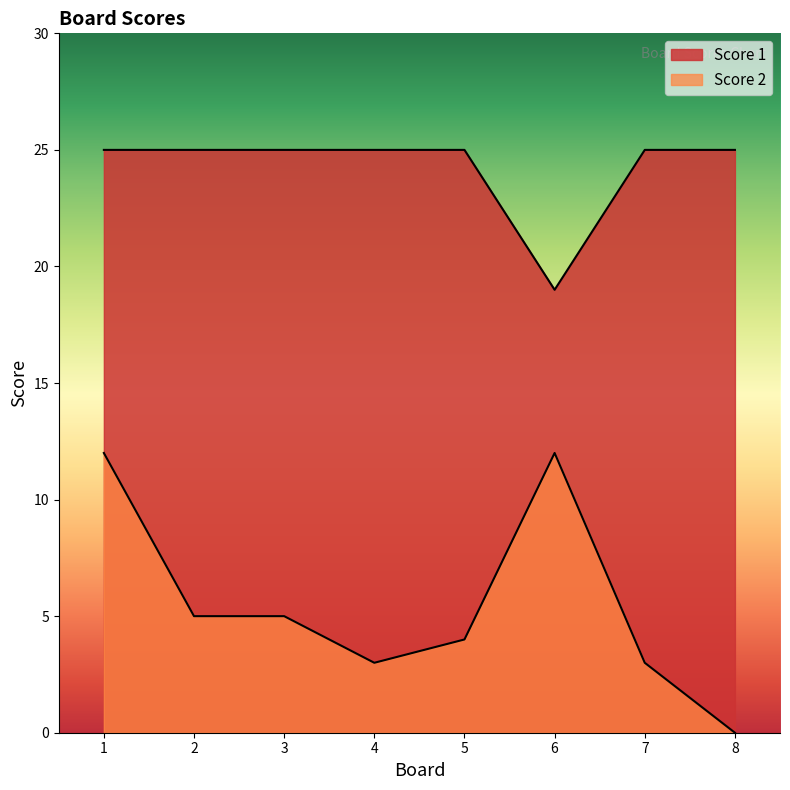

List the series in order of their overall mean, highest first.

Score 1, Score 2